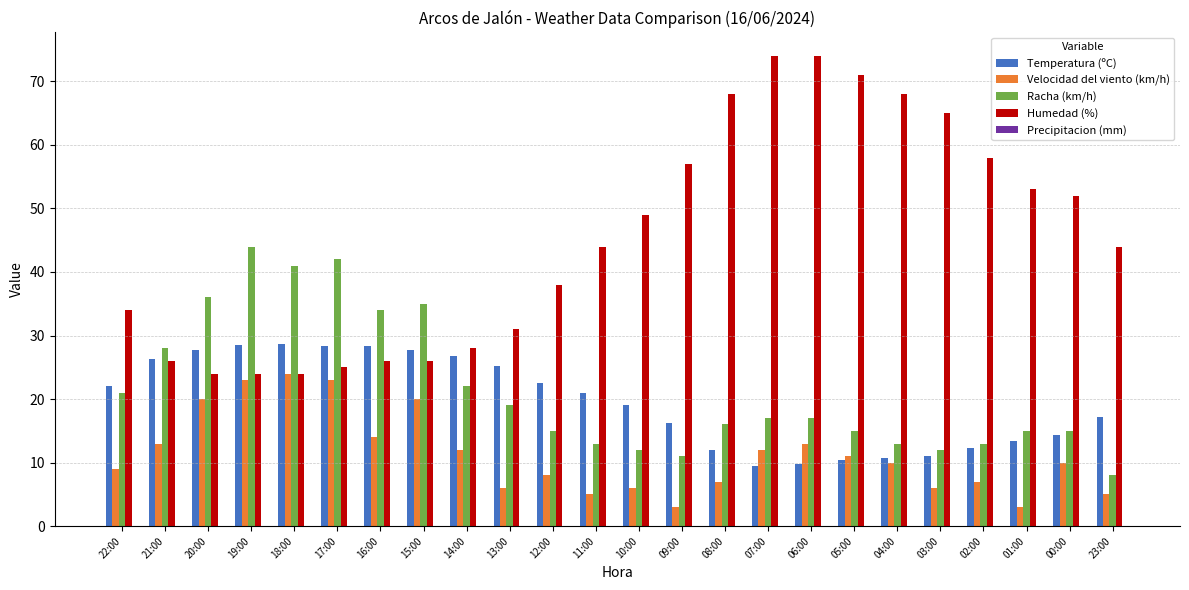

Between 10:00 and 08:00, which series saw the biggest shift?

Humedad (%)